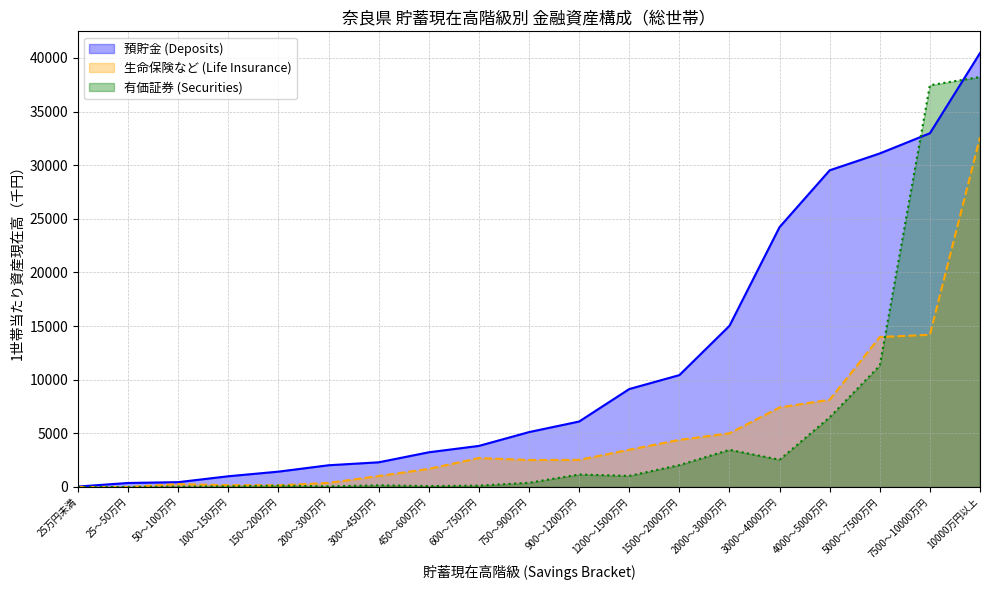

What is the difference between the 有価証券 (Securities) values at 900～1200万円 and 25～50万円?

1163